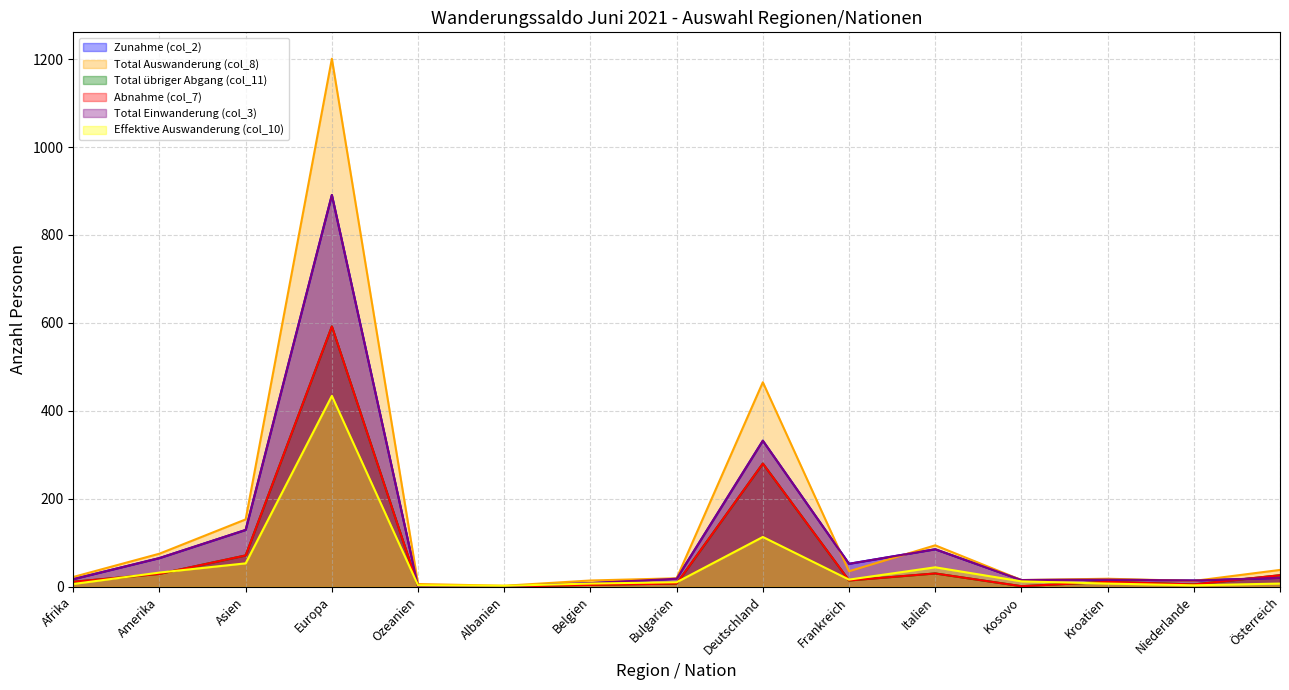

Which category has the lowest value across all series?

Albanien